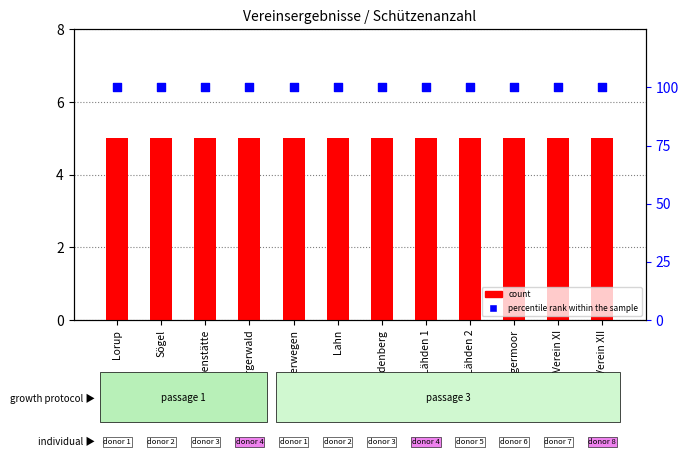

At how many categories does at least one series exceed 92?

12